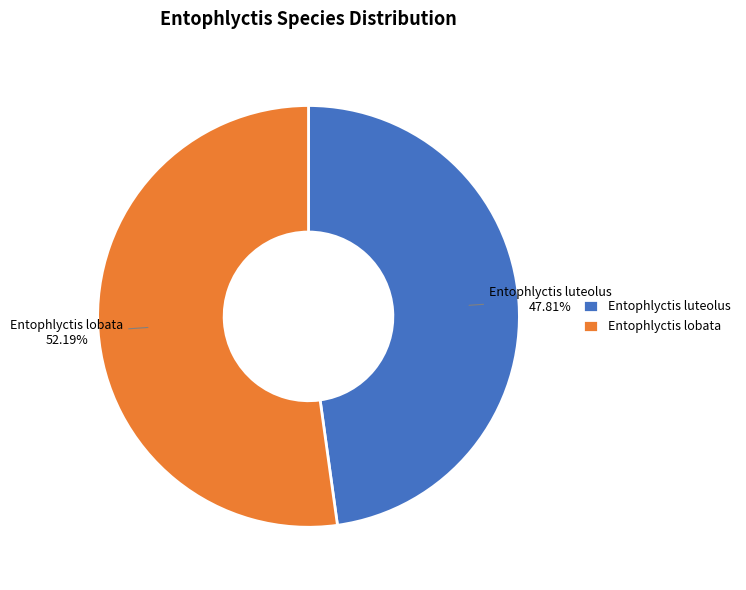

Between Entophlyctis luteolus and Entophlyctis lobata, which is larger?

Entophlyctis lobata